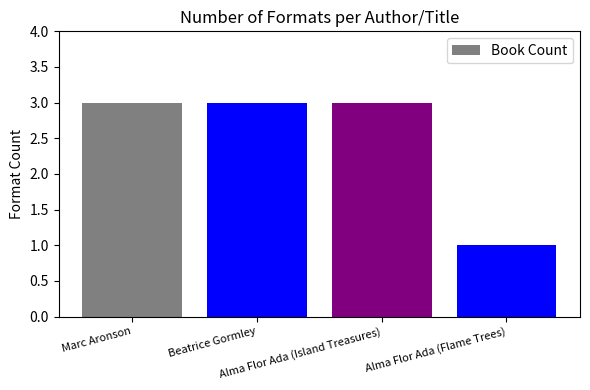

How many bars are there in total?

4